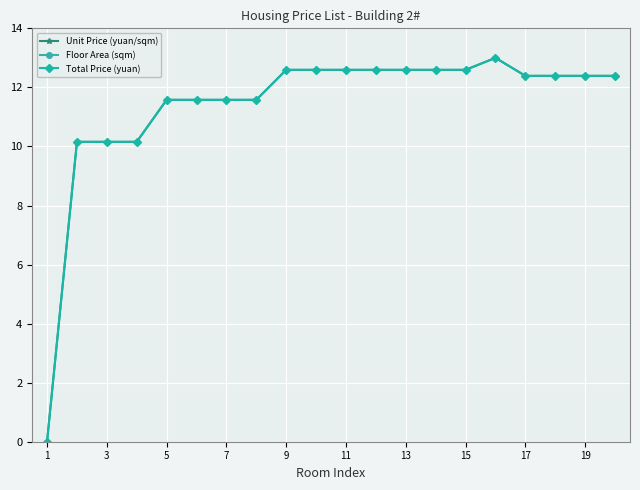

What are all the series names shown in the legend?

Unit Price (yuan/sqm), Floor Area (sqm), Total Price (yuan)